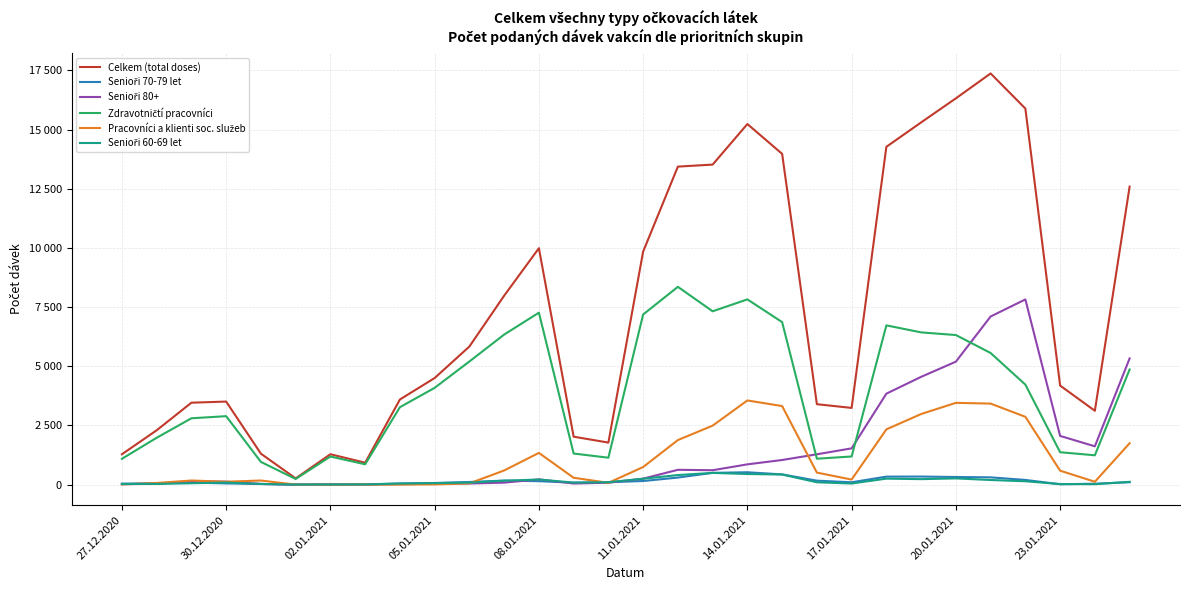

Is this an area chart (filled region under the line)?

No